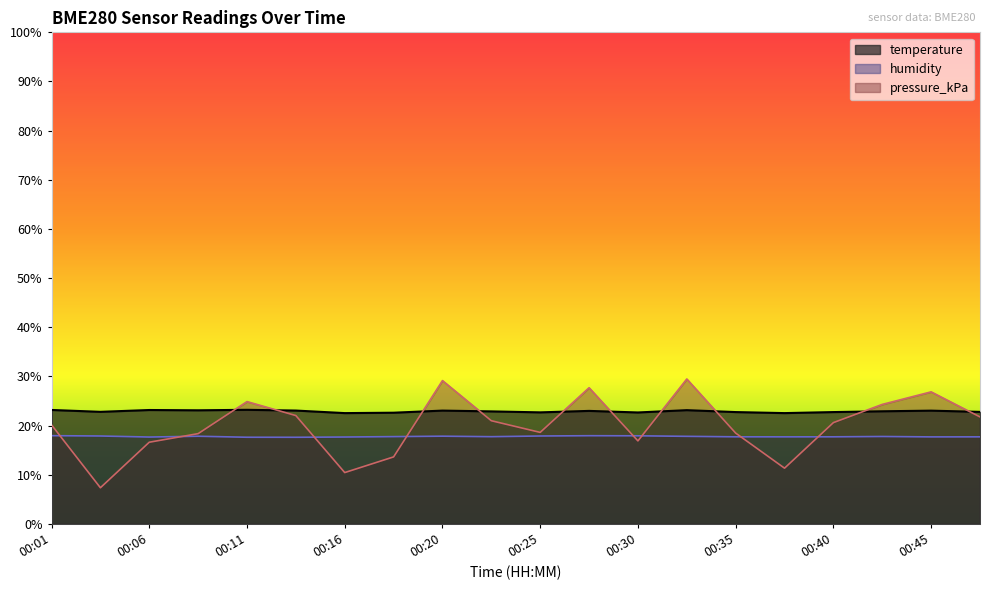

Which label corresponds to the largest value in the chart?

00:33